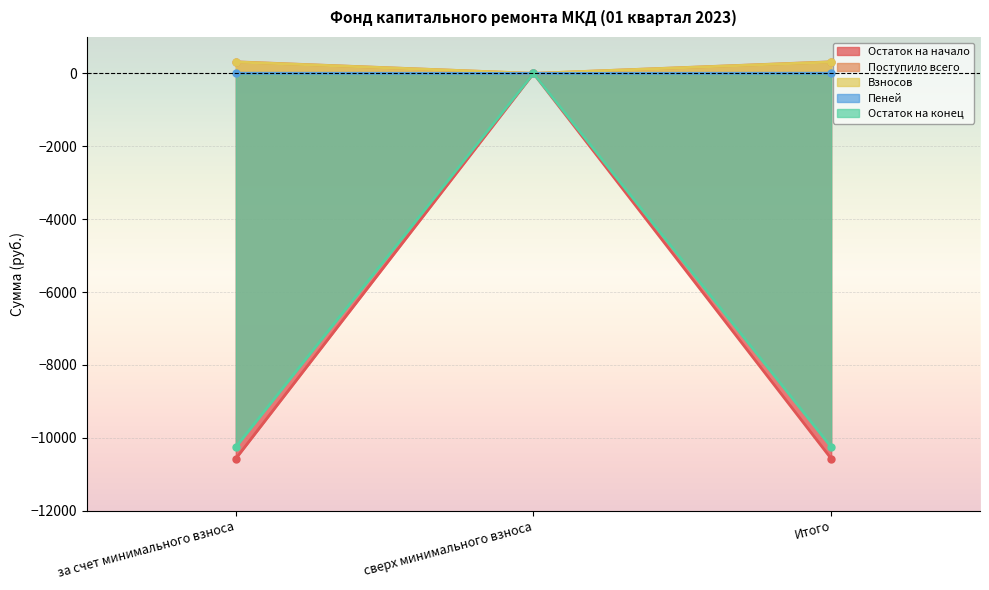

Which series has the largest total across all categories?

Поступило всего